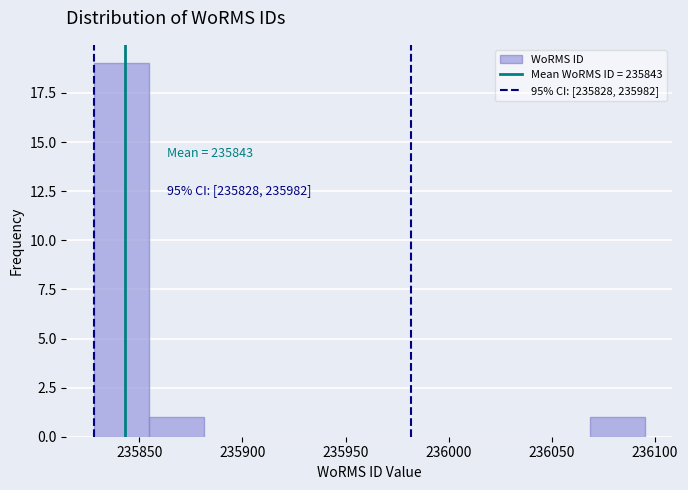

Over which range of the x-axis is the bar tallest?

235830 to 235855